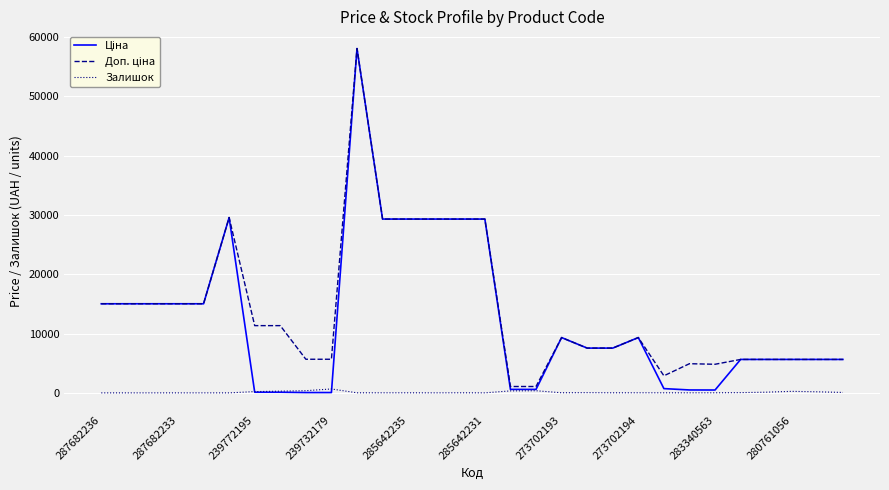

Is it true that Залишок equals 18.0 at 273702194?

True